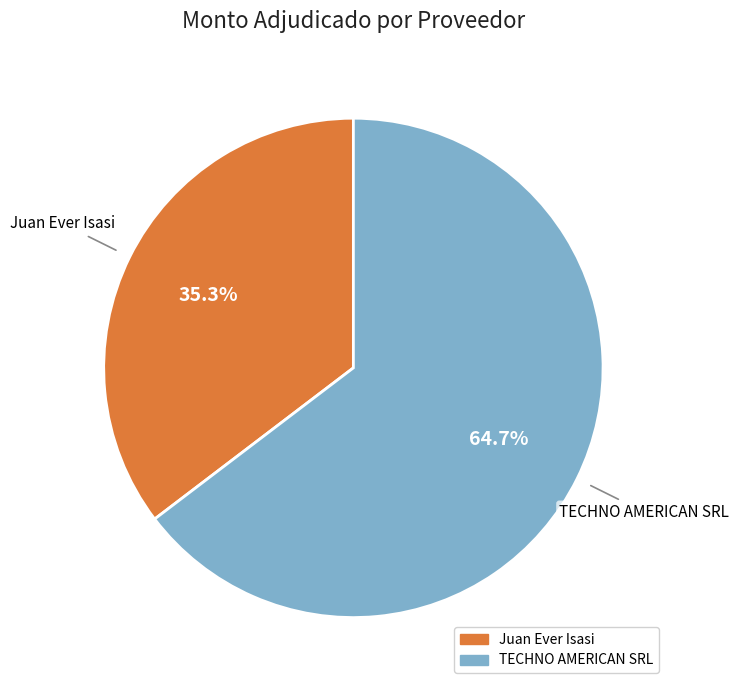

Does any single category account for the majority?

Yes